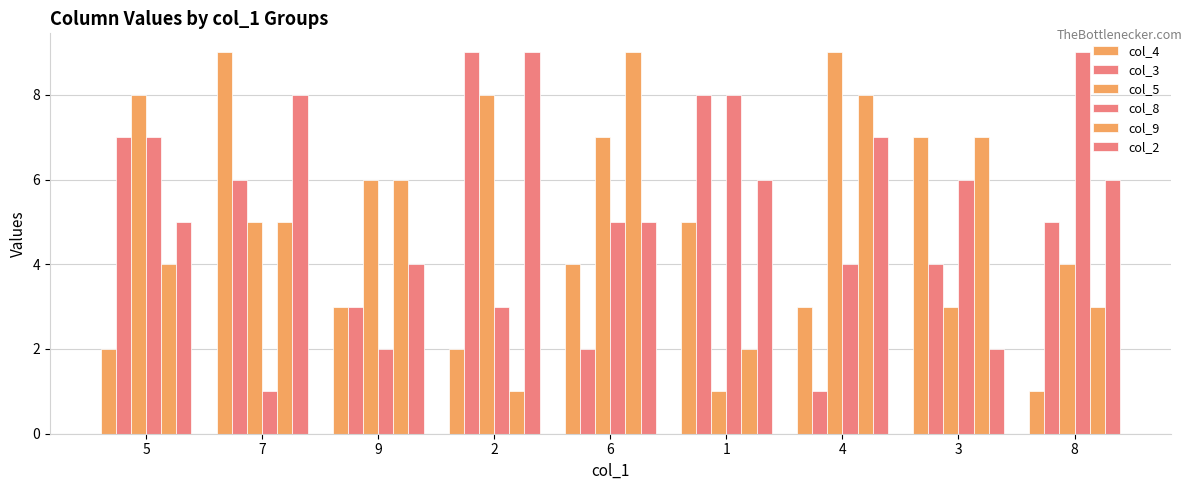

What is the difference between the second highest and minimum values in the col_2 series?

6